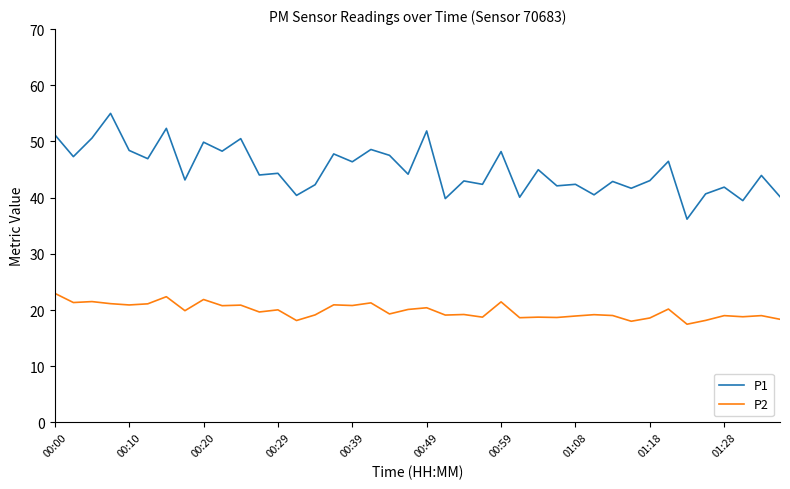

What is the minimum value for P2?

17.5